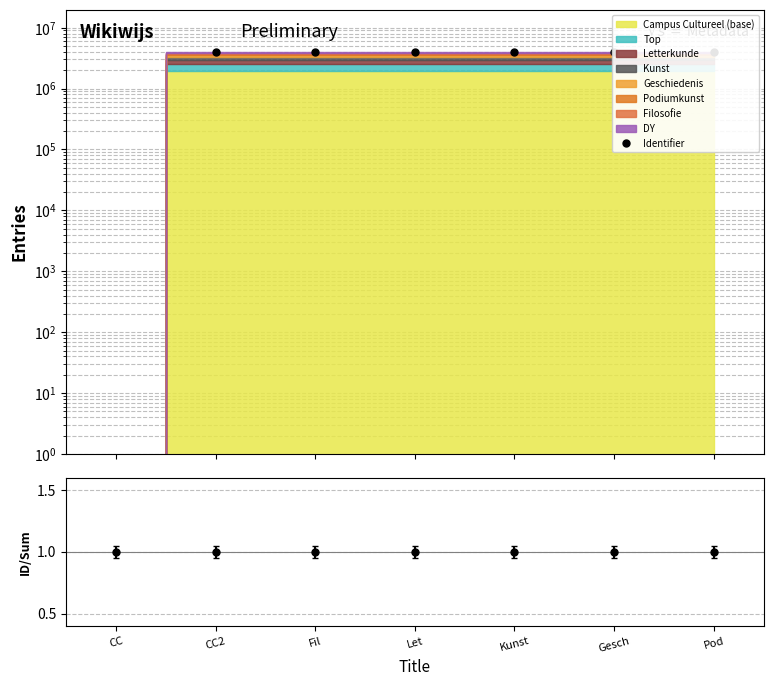

List the labels in order of value, largest first.

Pod, Gesch, Kunst, Let, Fil, CC2, CC